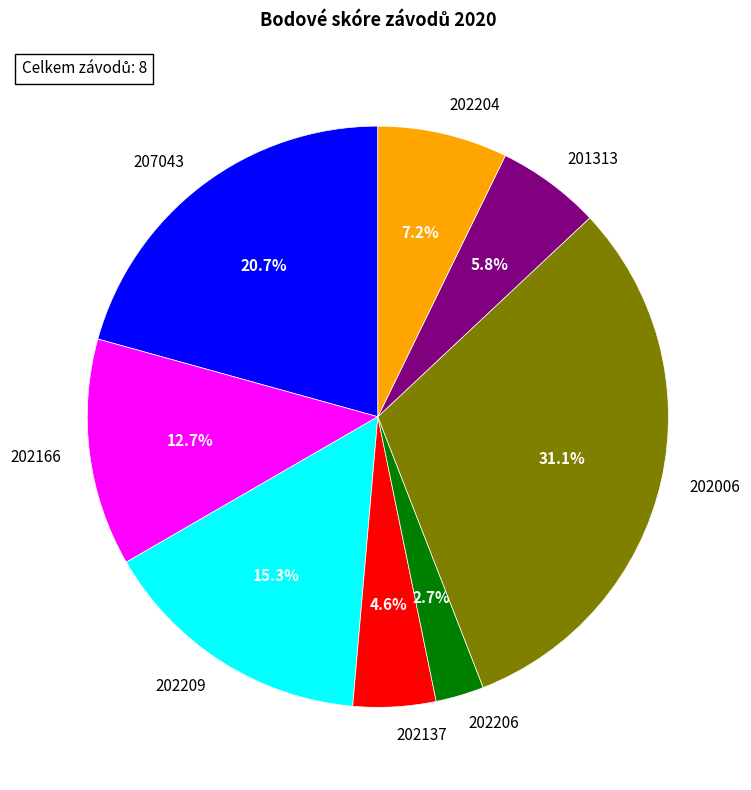

To the nearest percent, what percentage of the pie is 201313?

6%